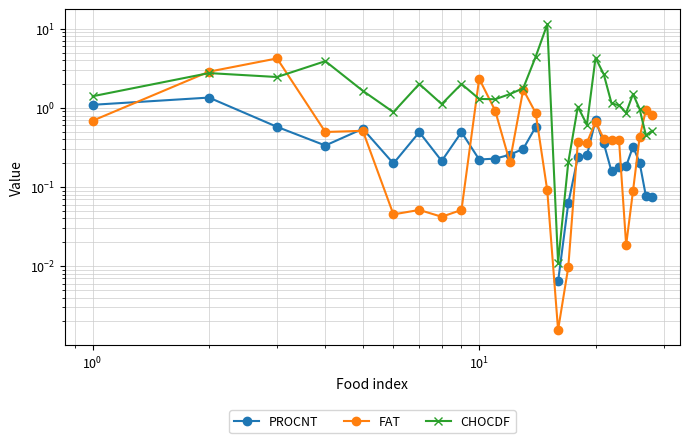

Count the number of categories in the chart.

28